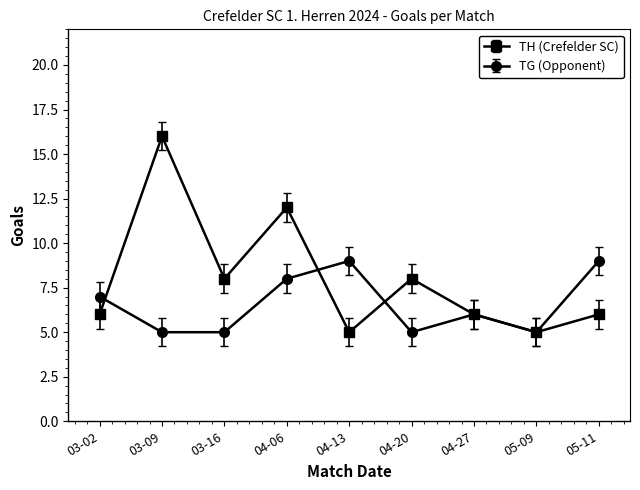

List the series in order of their overall mean, lowest first.

TG (Opponent), TH (Crefelder SC)